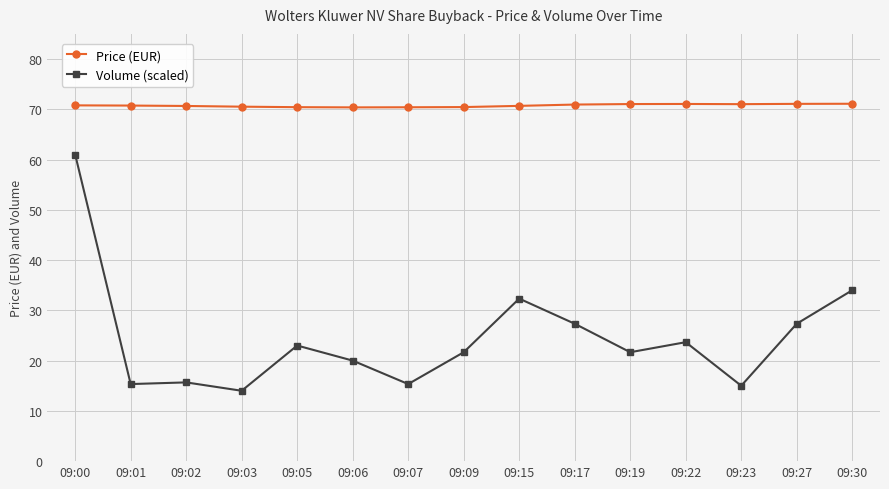

What is the sum of the Volume (scaled) values at 09:27 and 09:19?

49.0